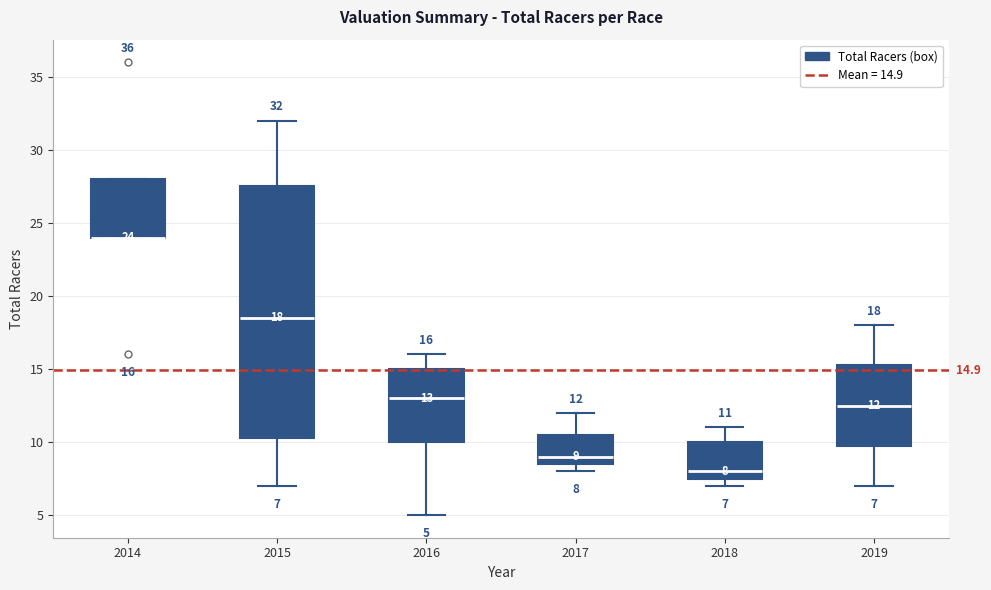

Which box is the tallest, from its lower edge to its upper edge?

2015